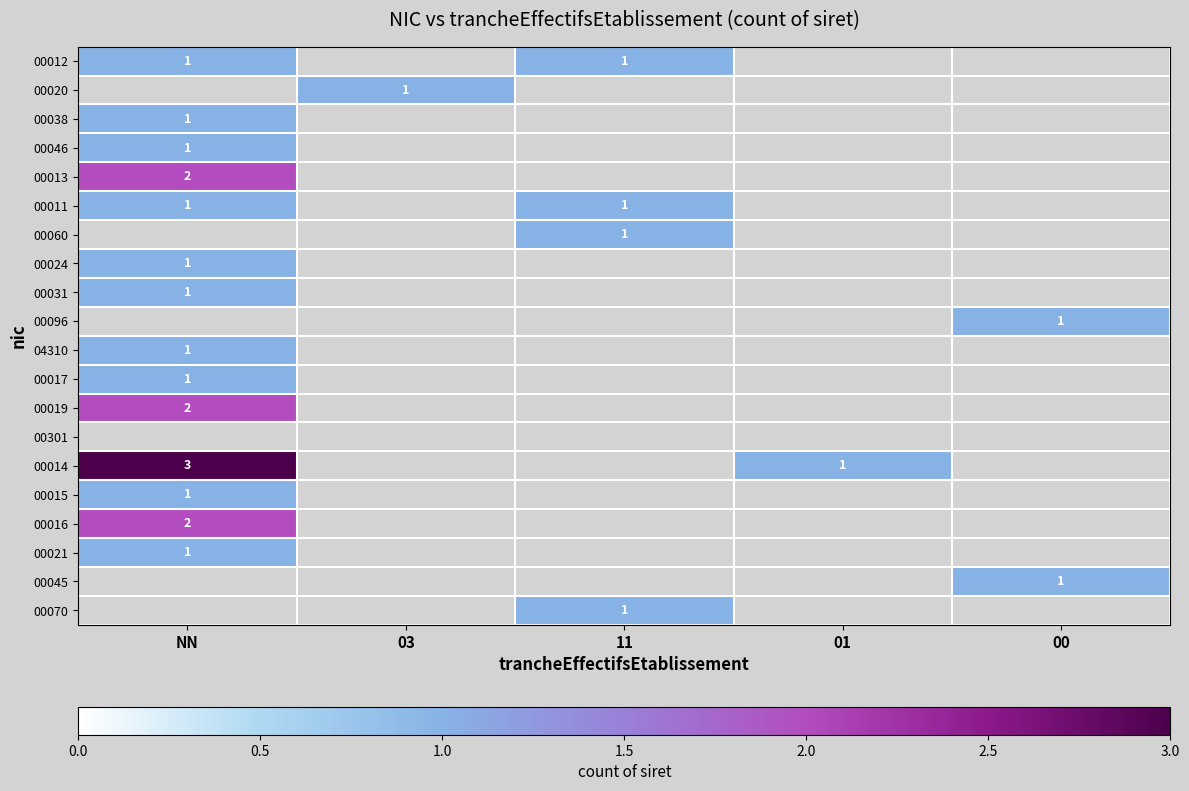

How many series are shown in this chart?

20